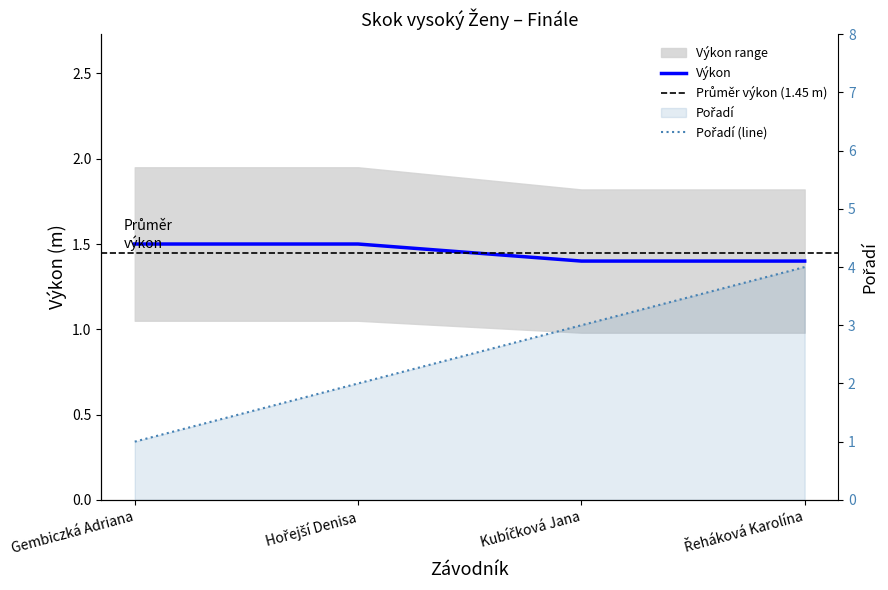

What is the value of the Pořadí point at the 4th from the left?

4.0